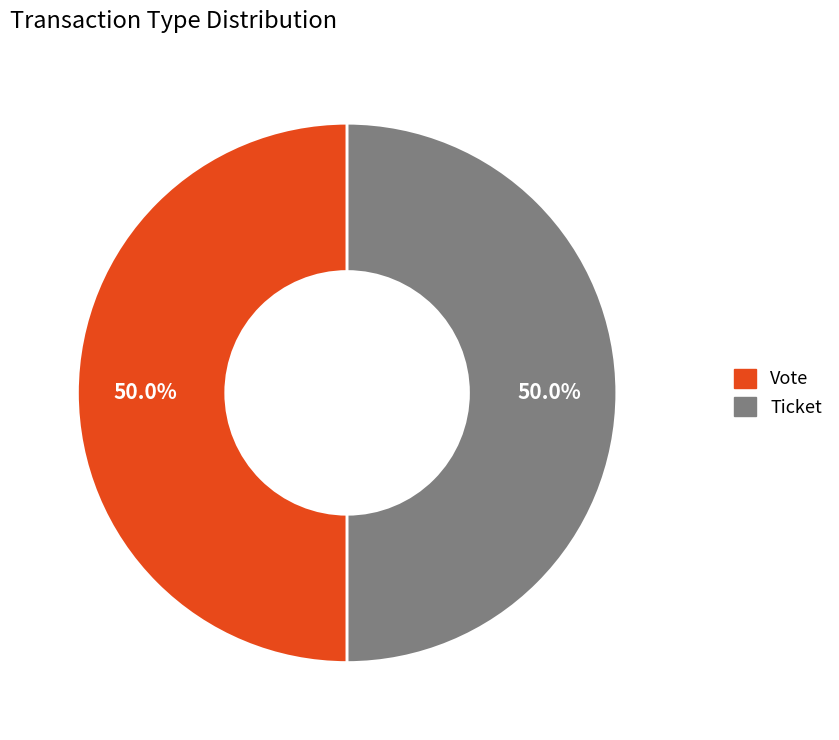

How many segments does this pie chart have?

2